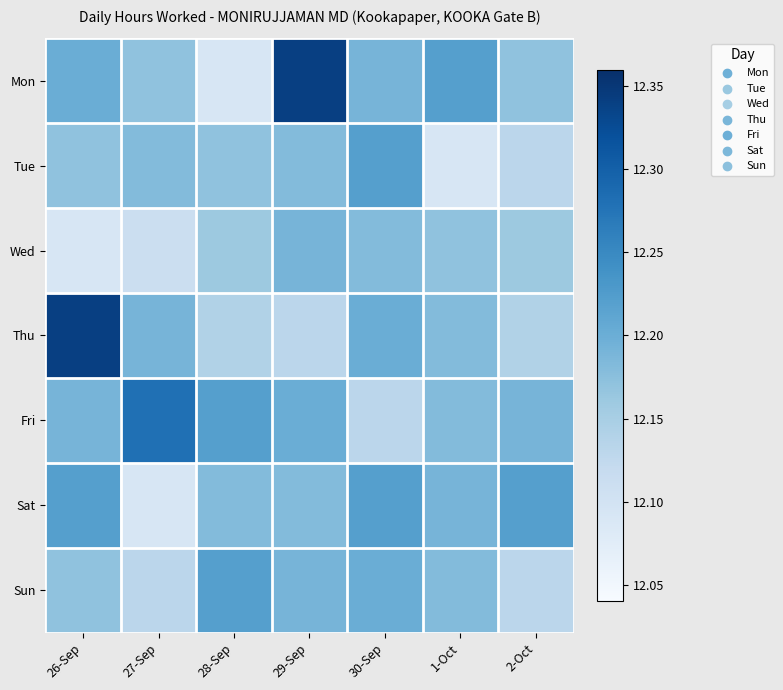

Which series has the widest spread of values?

Mon